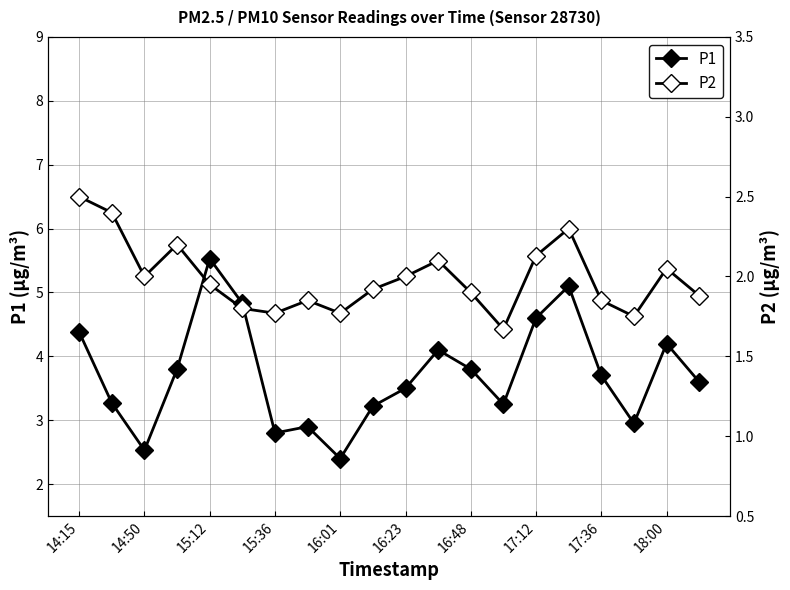

Between 14:15 and 17:12, which series saw the biggest shift?

P2